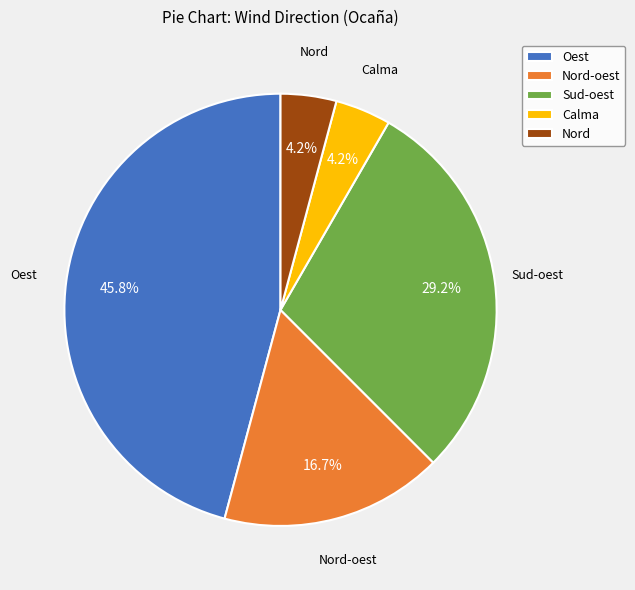

Is there any slice that represents more than half of the pie?

No